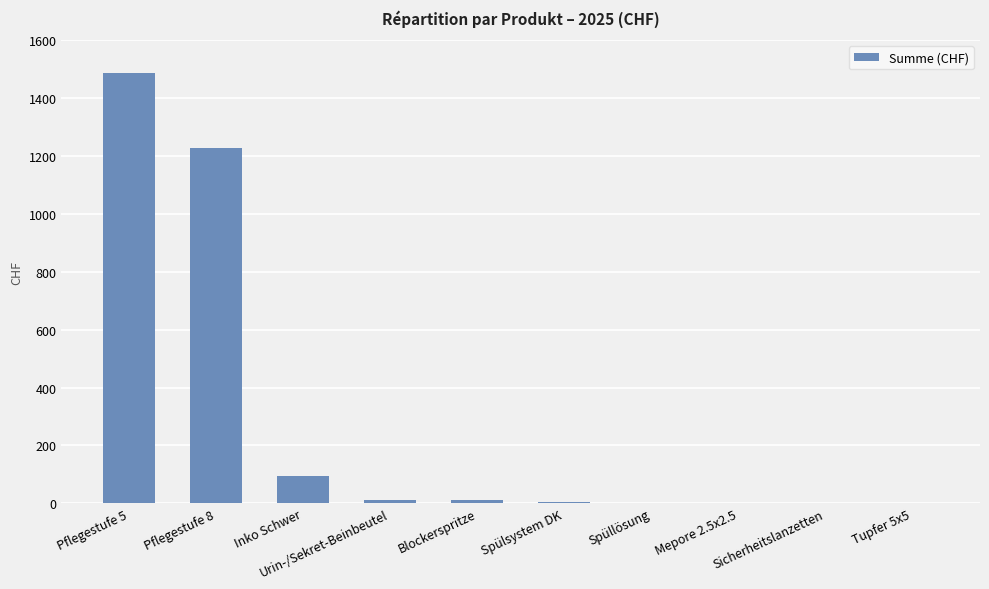

What is the greatest value displayed?

1488.0